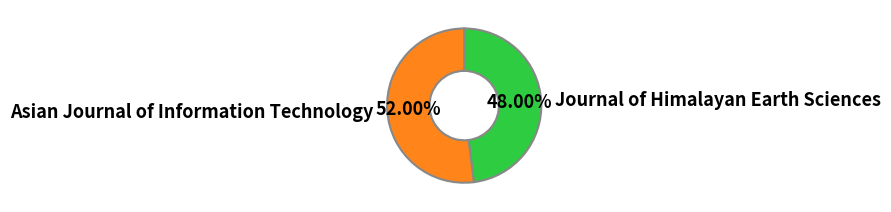

Rank the categories by value from highest to lowest.

Asian Journal of Information Technology, Journal of Himalayan Earth Sciences